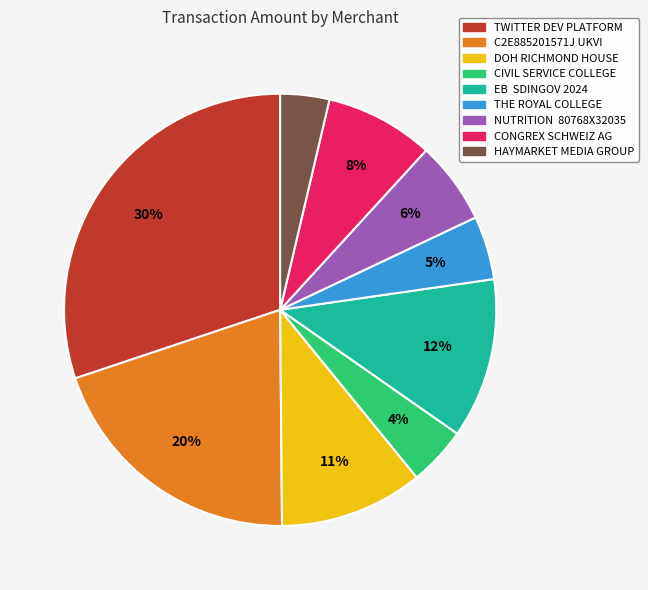

To the nearest percent, what percentage of the pie is THE ROYAL COLLEGE?

5%